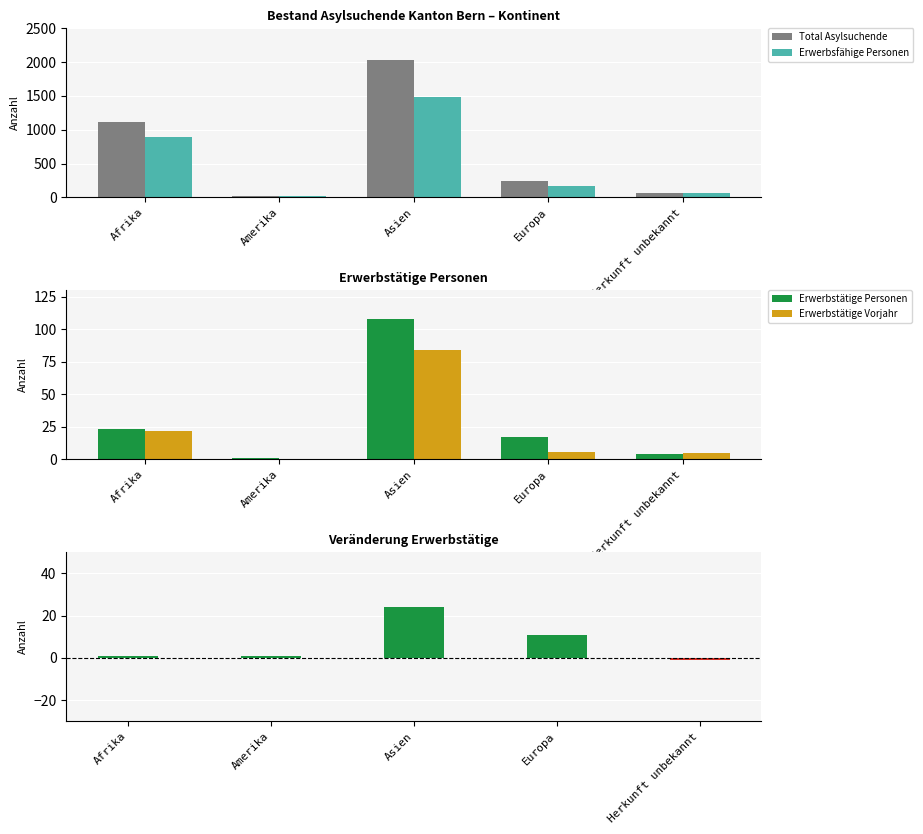

What position from the left is Herkunft unbekannt?

5